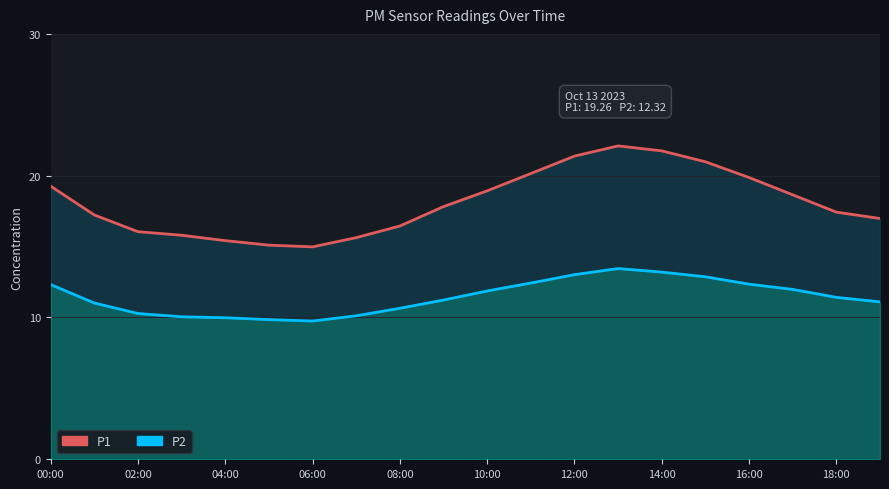

True or false: P1 and P2 intersect in this chart.

False